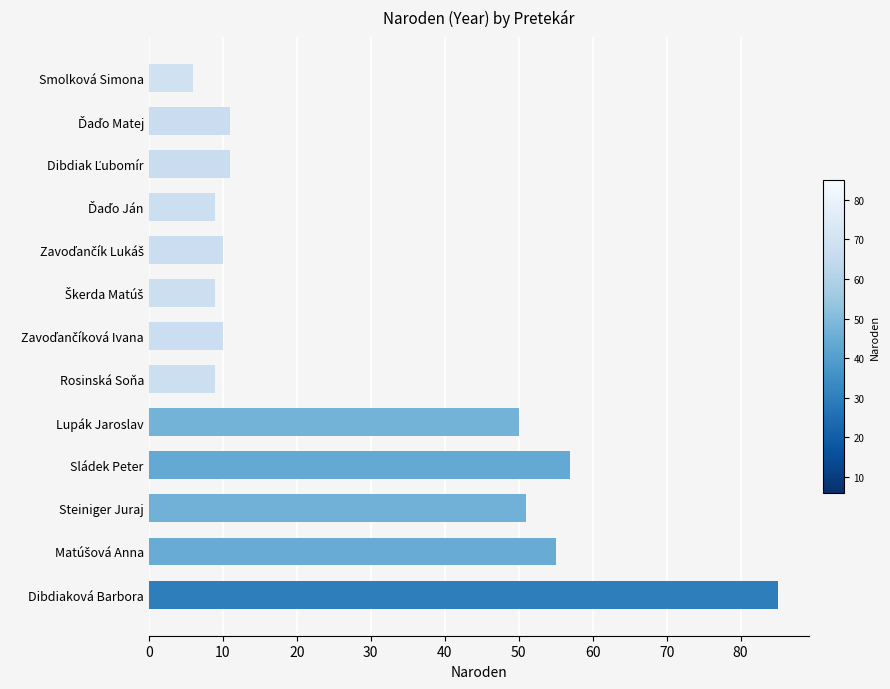

Reading top to bottom, what are all the values shown in this chart?

6	11	11	9	10	9	10	9	50	57	51	55	85